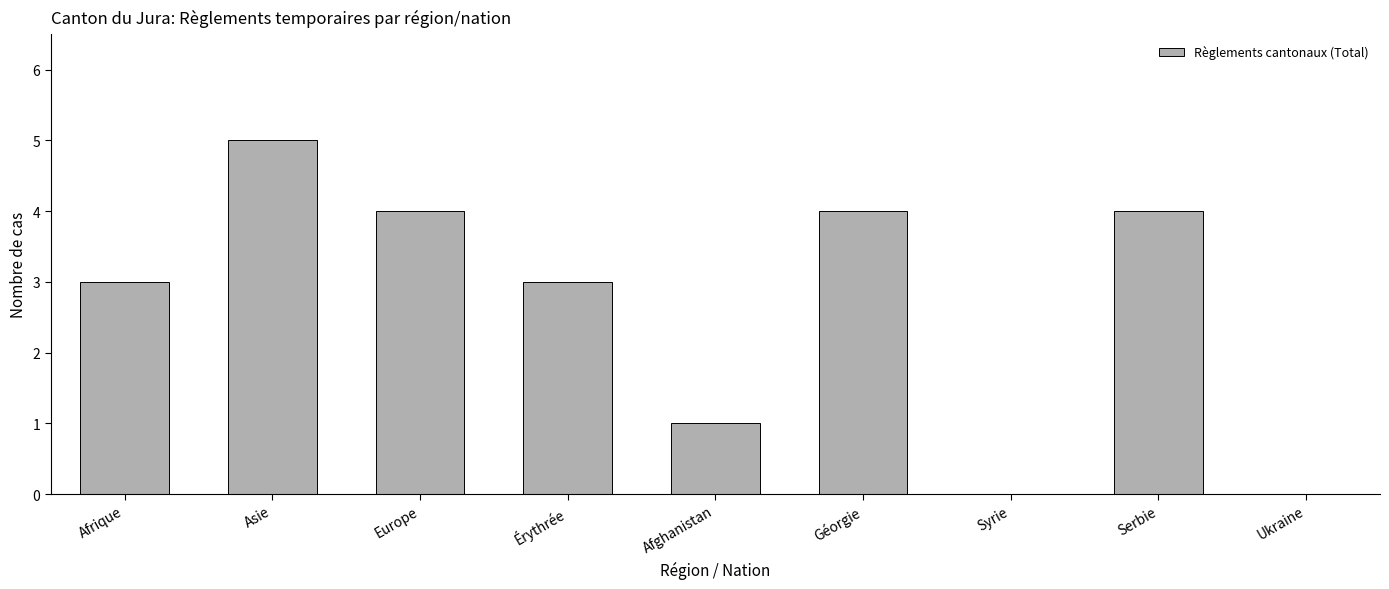

Count the number of data series in this chart.

1